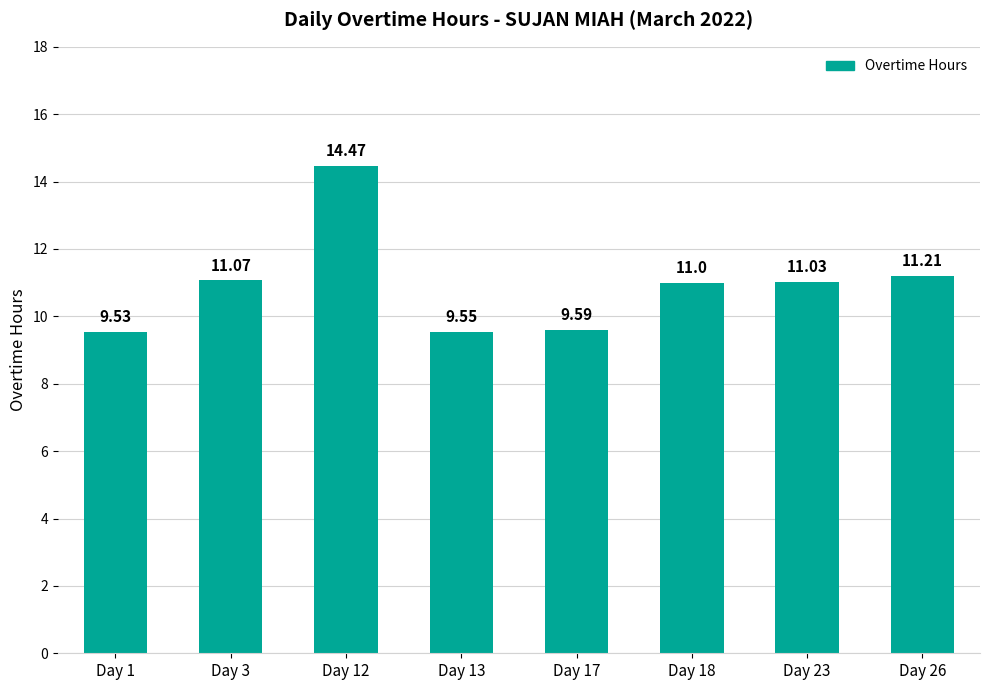

What is the difference between the values at Day 13 and Day 23?

1.5